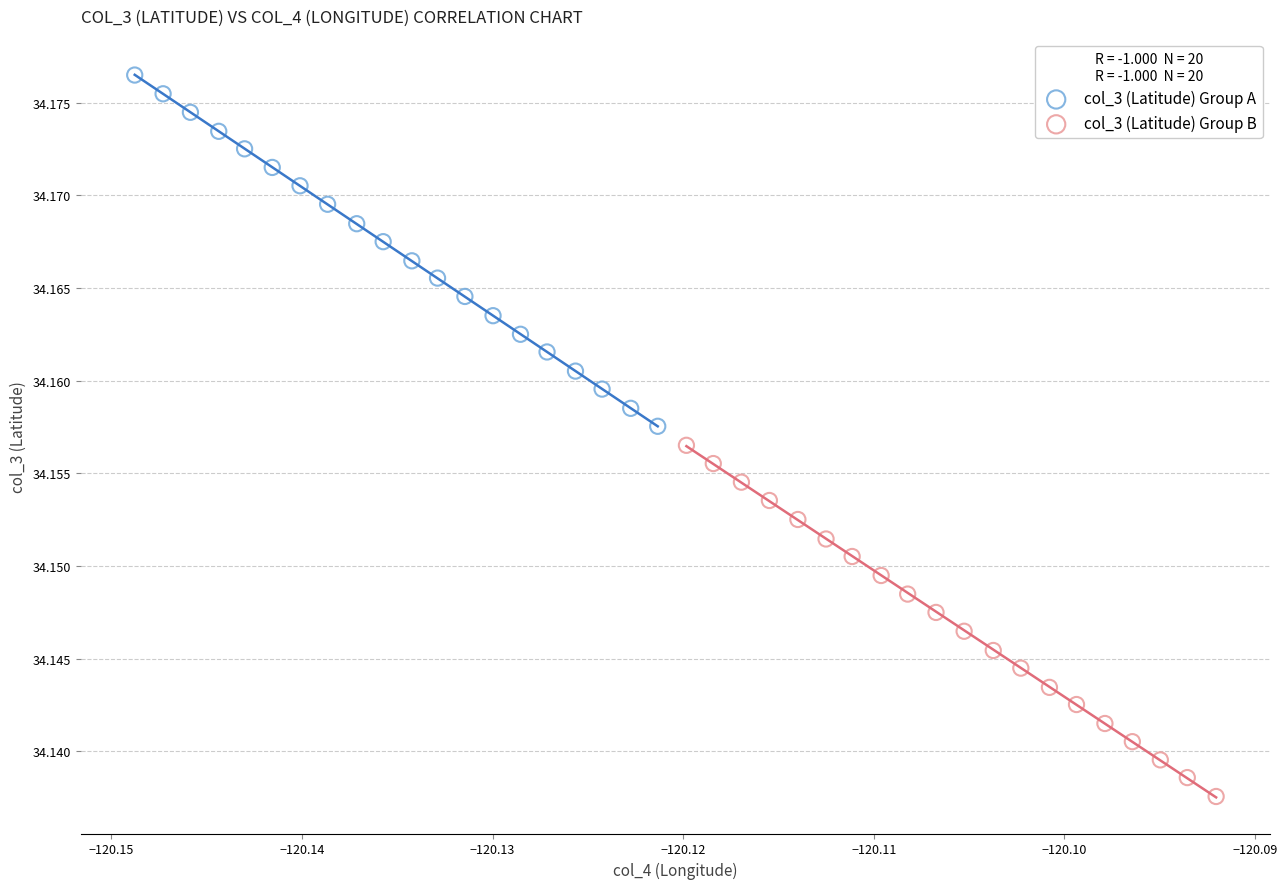

Which series contains the lowest Y value?

col_3 (Latitude) Group B